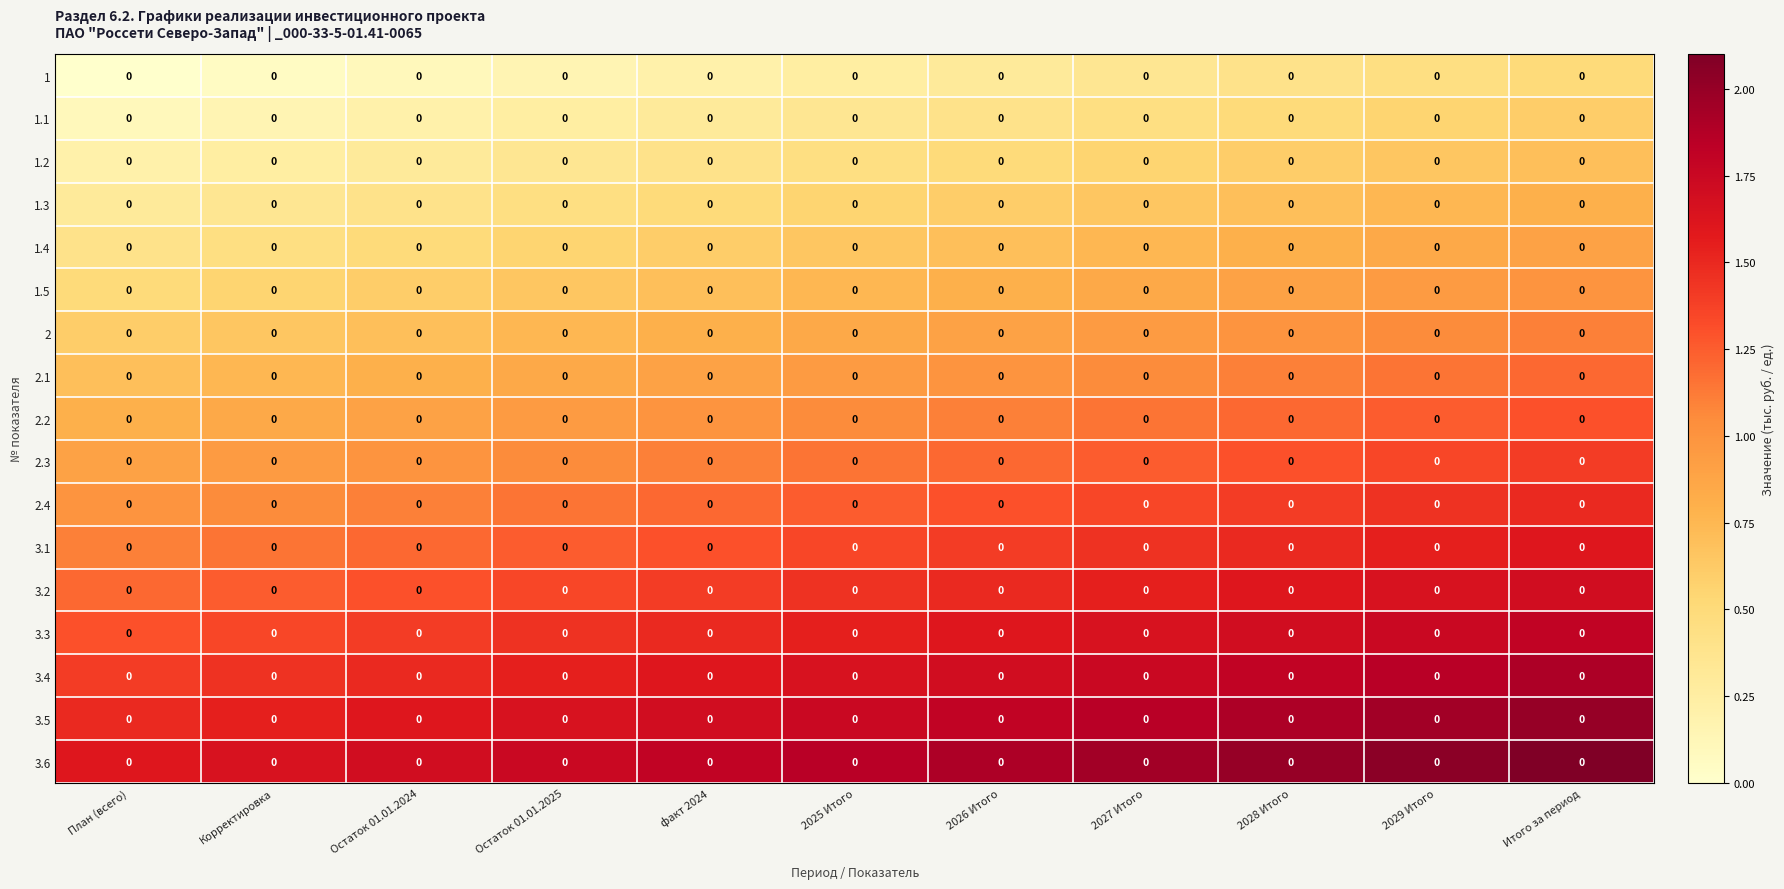

Which category has the lowest value across all series?

План (всего)